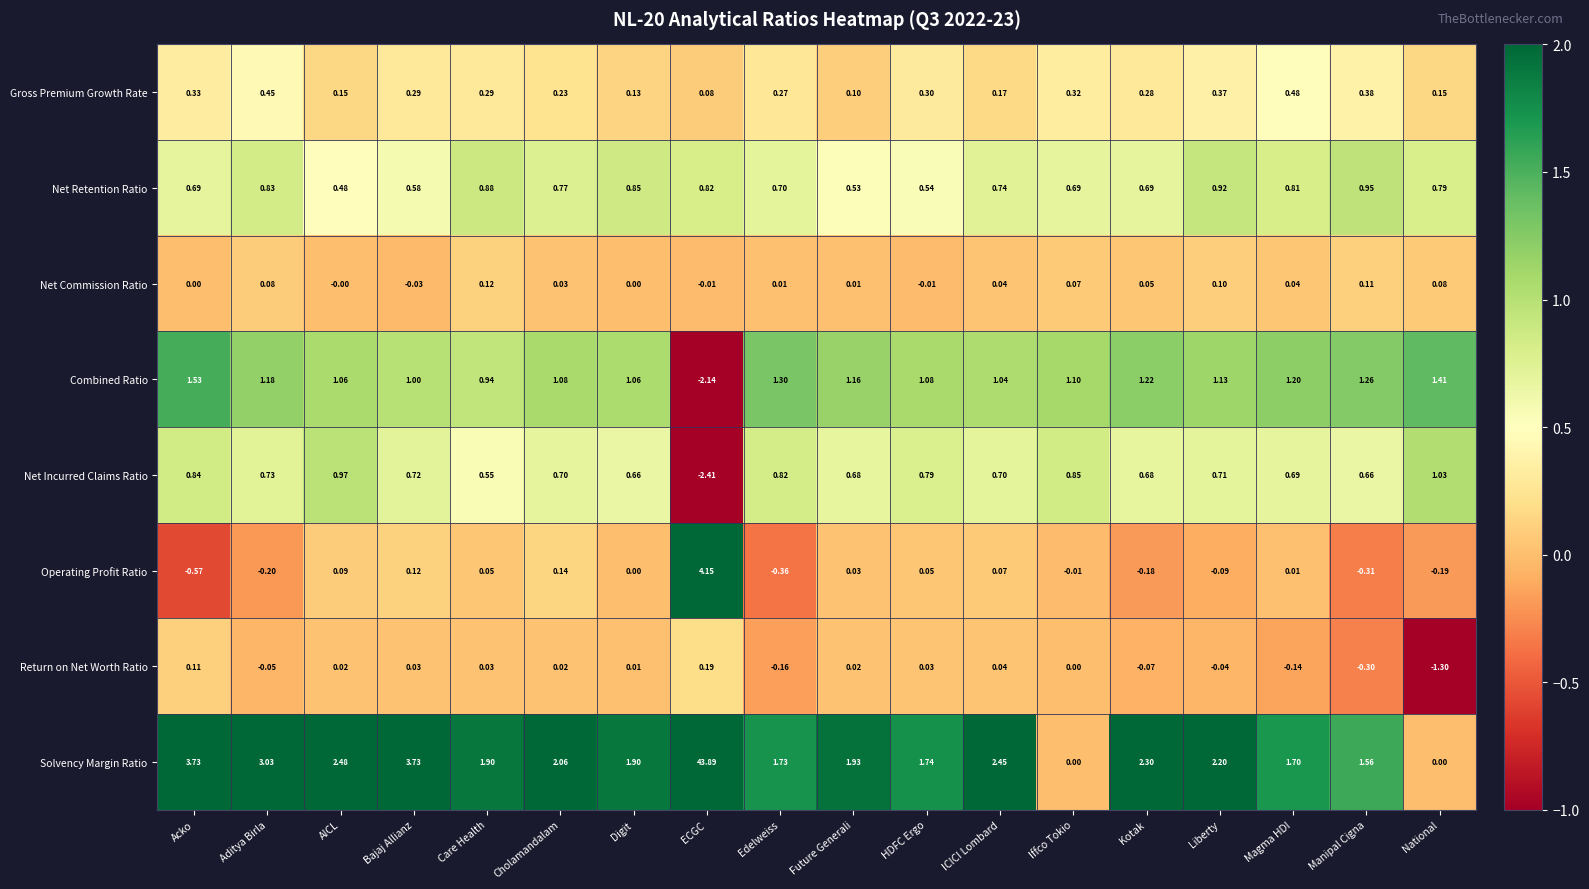

What is the smallest value displayed?

-2.4